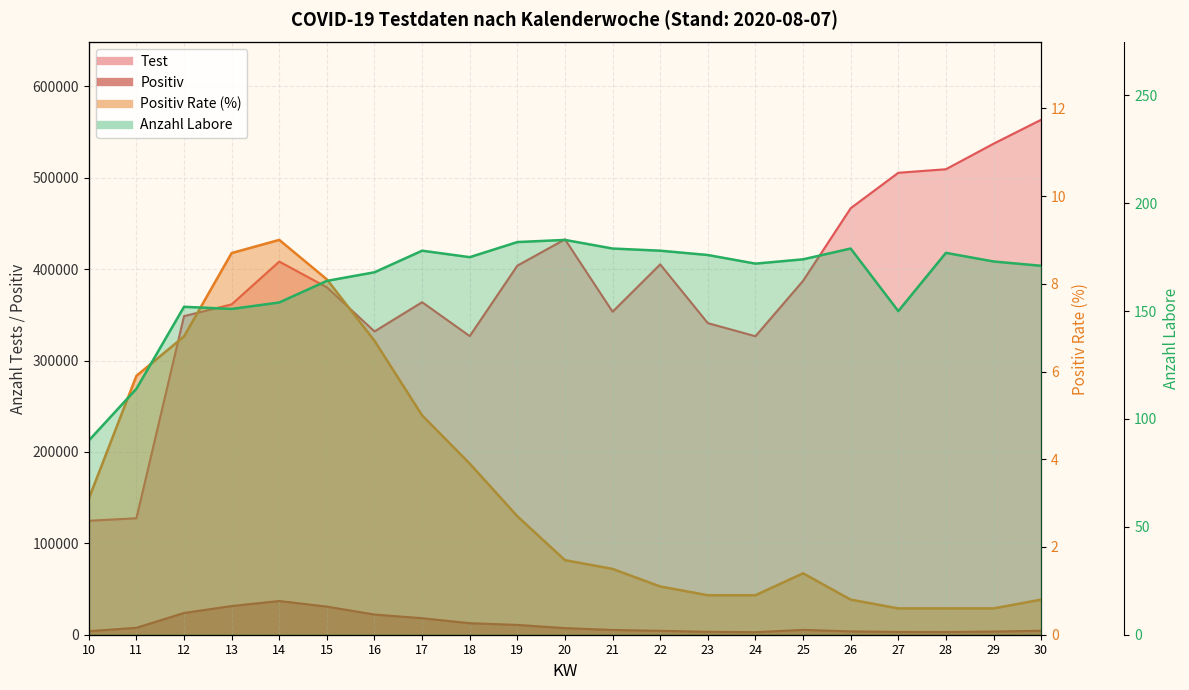

What value does the Positiv Rate series have at 17?

5.0